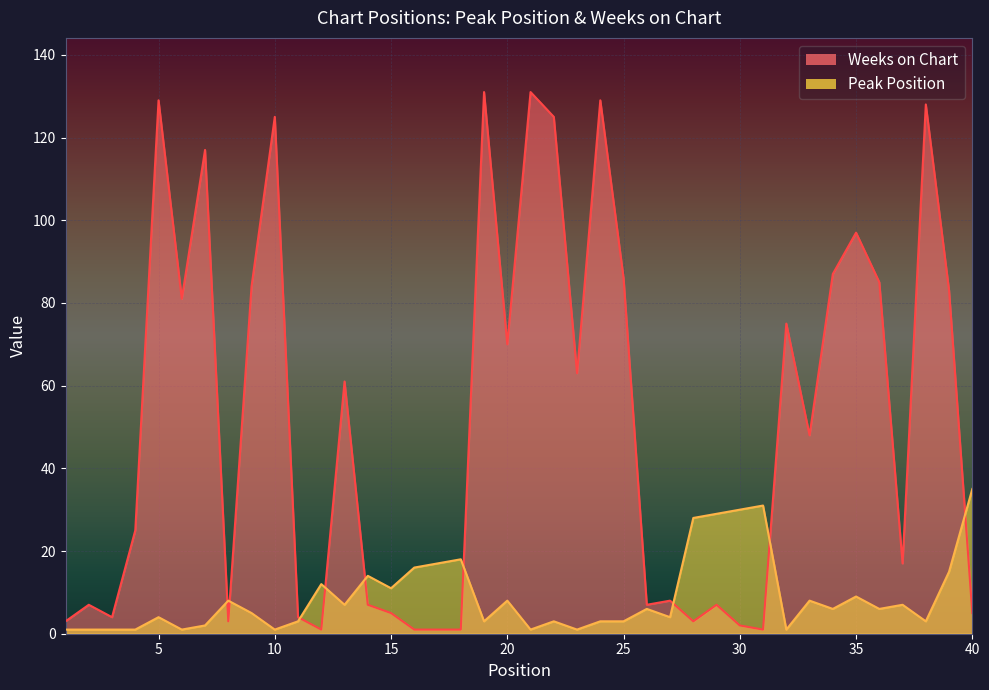

Reading right to left, list all the values displayed in this chart.

Peak Position: 40=35	39=15	38=3	37=7	36=6	35=9	34=6	33=8	32=1	31=31	30=30	29=29	28=28	27=4	26=6	25=3	24=3	23=1	22=3	21=1	20=8	19=3	18=18	17=17	16=16	15=11	14=14	13=7	12=12	11=3	10=1	9=5	8=8	7=2	6=1	5=4	4=1	3=1	2=1	1=1
Weeks on Chart: 40=5	39=83	38=128	37=17	36=85	35=97	34=87	33=48	32=75	31=1	30=2	29=7	28=3	27=8	26=7	25=86	24=129	23=63	22=125	21=131	20=70	19=131	18=1	17=1	16=1	15=5	14=7	13=61	12=1	11=4	10=125	9=84	8=3	7=117	6=81	5=129	4=25	3=4	2=7	1=3